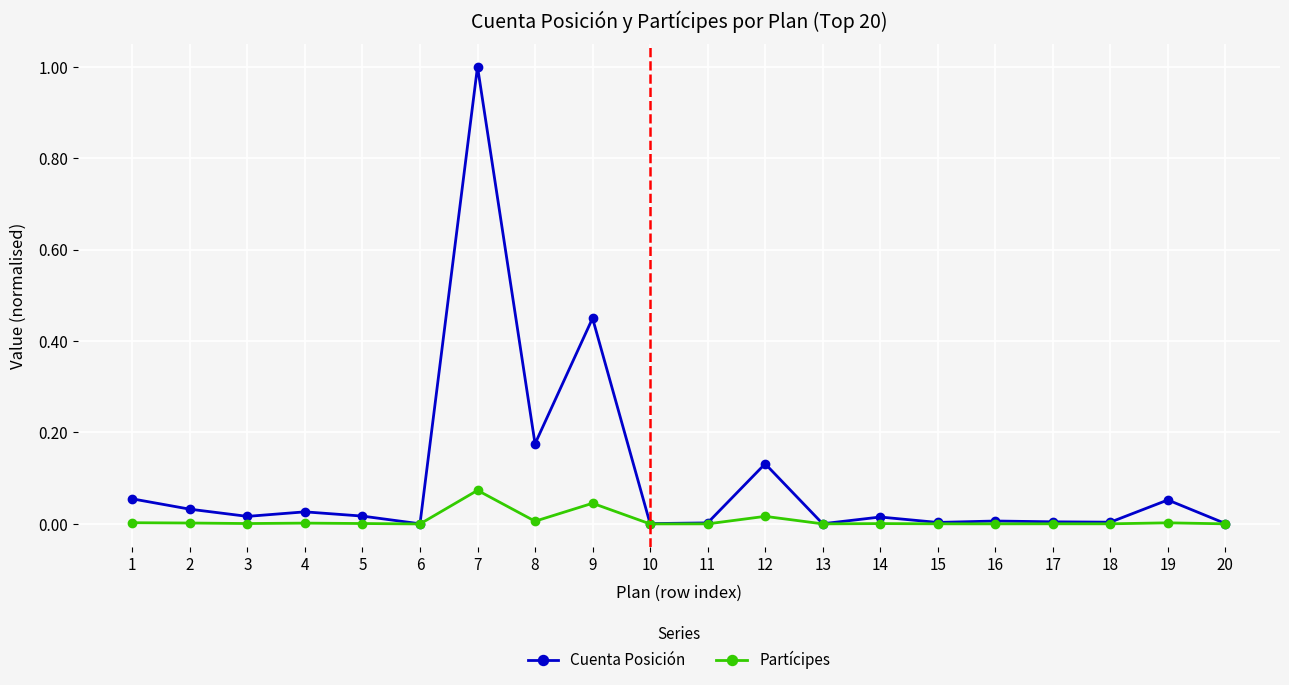

What is the highest value of the Cuenta Posición series?

1.0